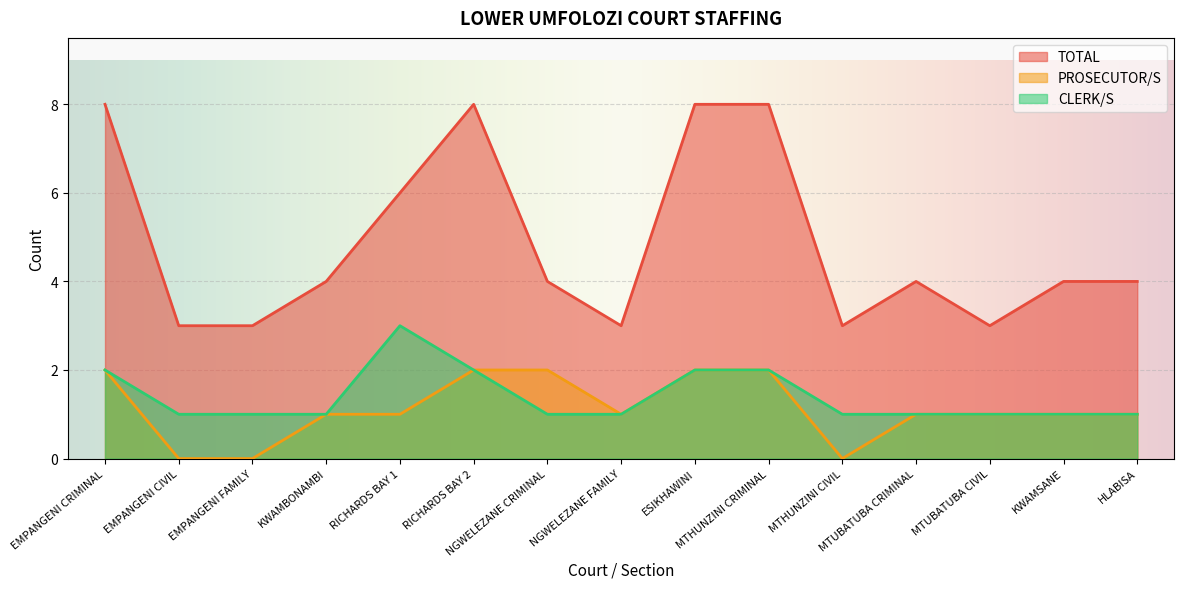

What is the label of the 7th point from the right?

ESIKHAWINI